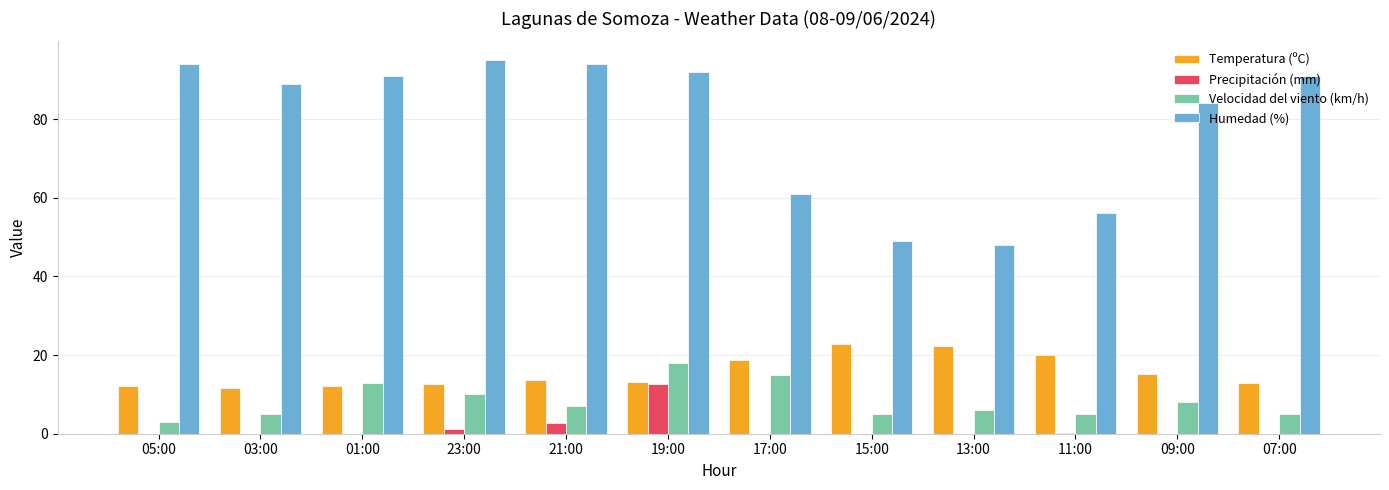

Which series changed the most between 05:00 and 11:00?

Humedad (%)